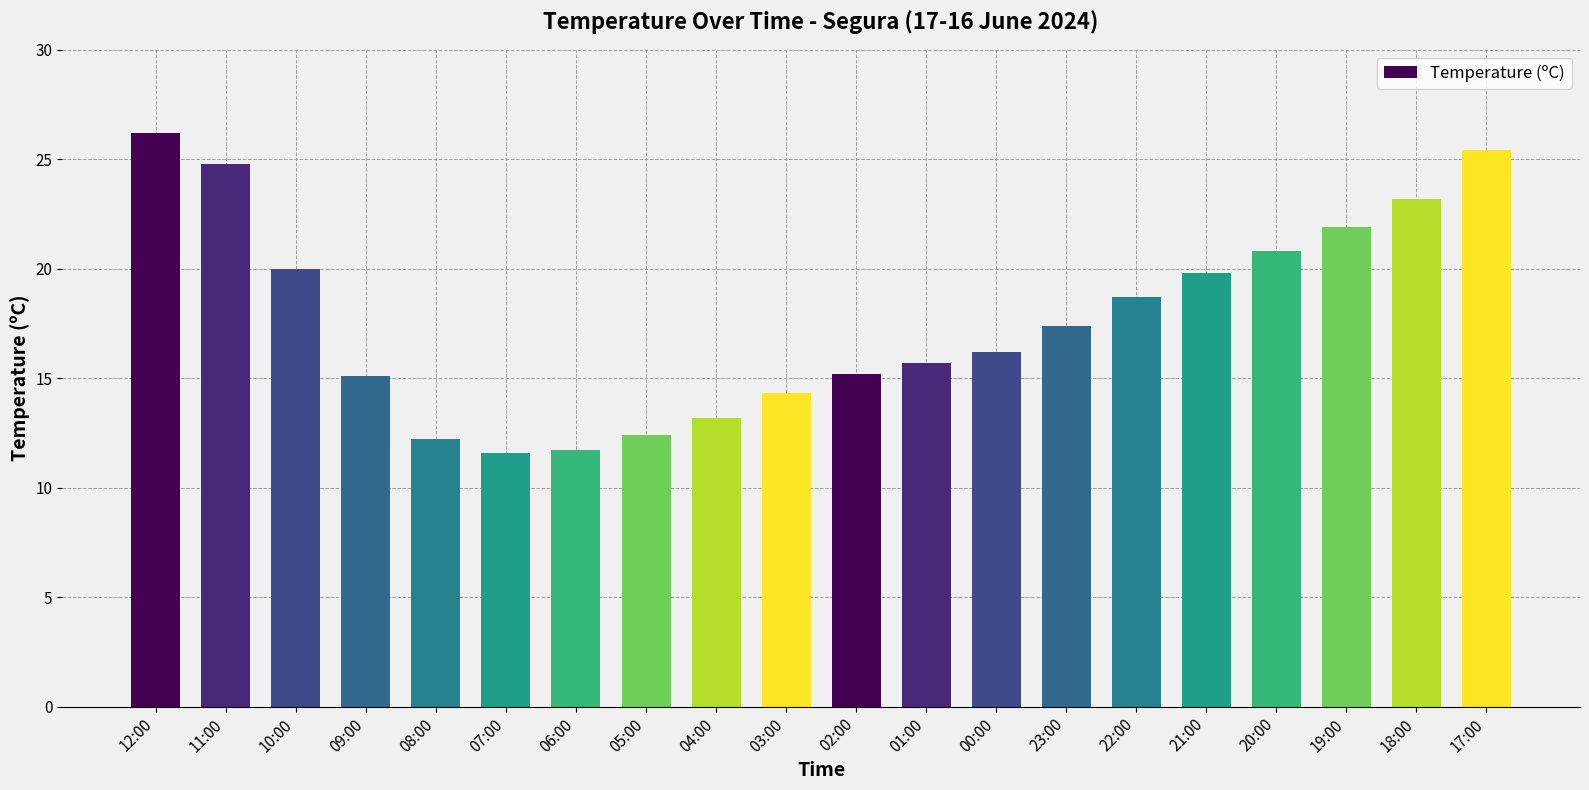

True or false: the data shows 25.4 at 17:00.

True